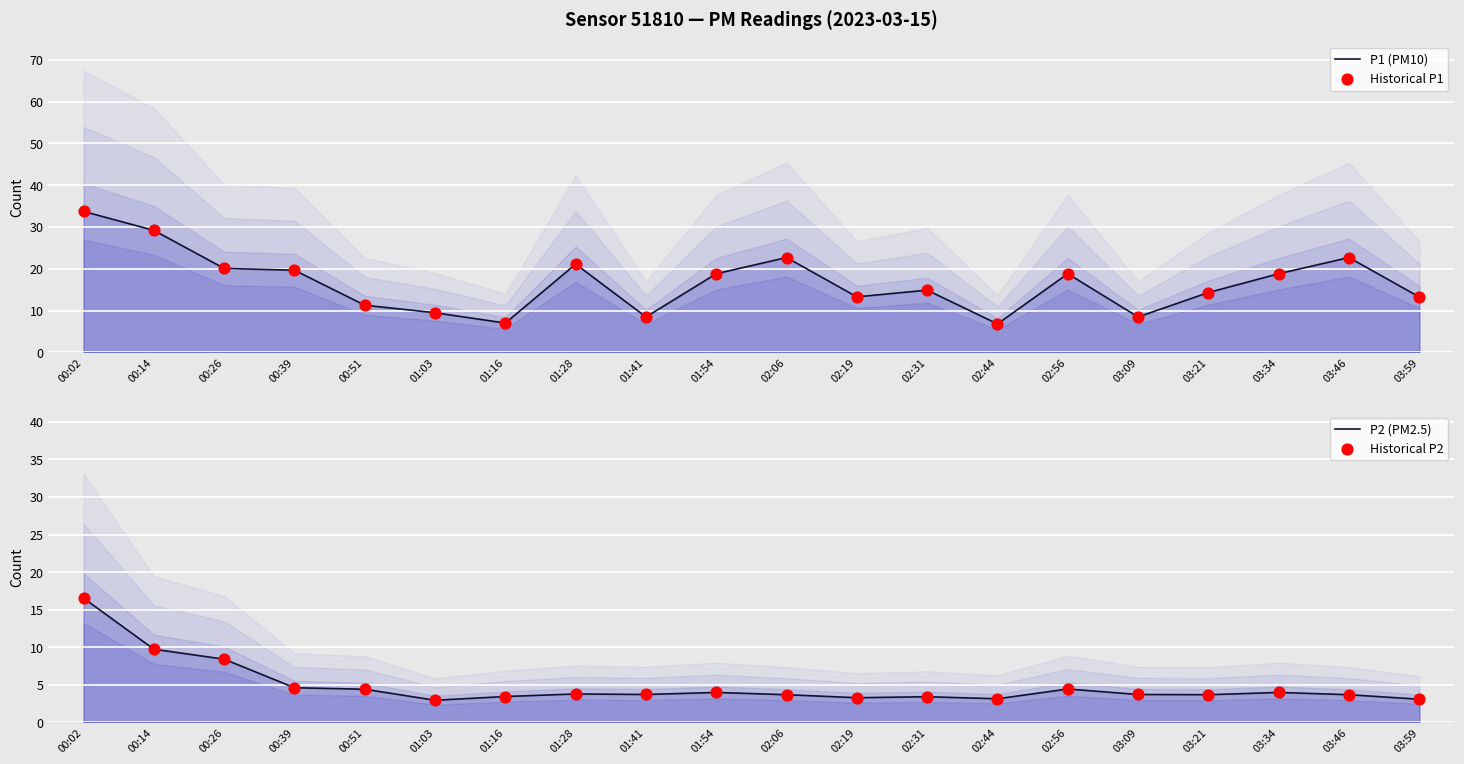

Which series has the largest total across all categories?

P1 (PM10)